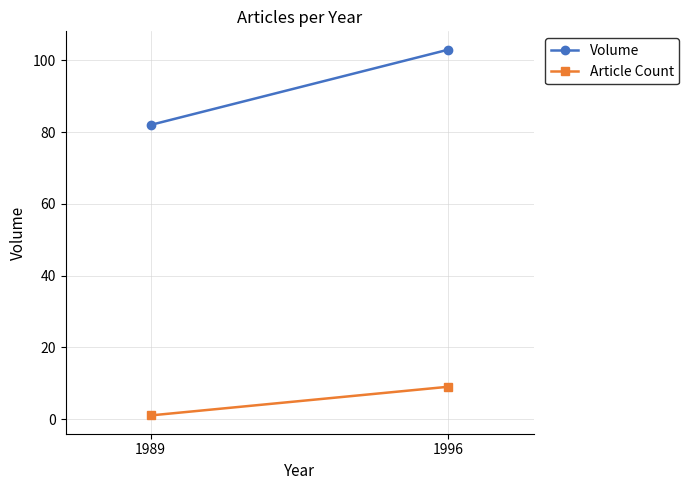

Where is Article Count nearest to the value 5?

1989